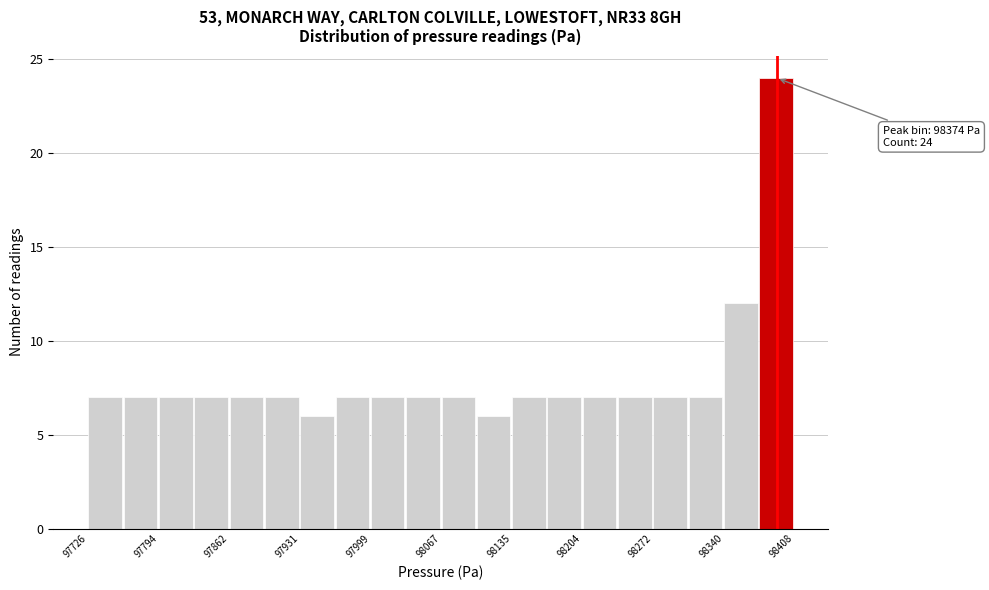

Read against the x-axis, roughly where is the centre of the tallest bar?

98390